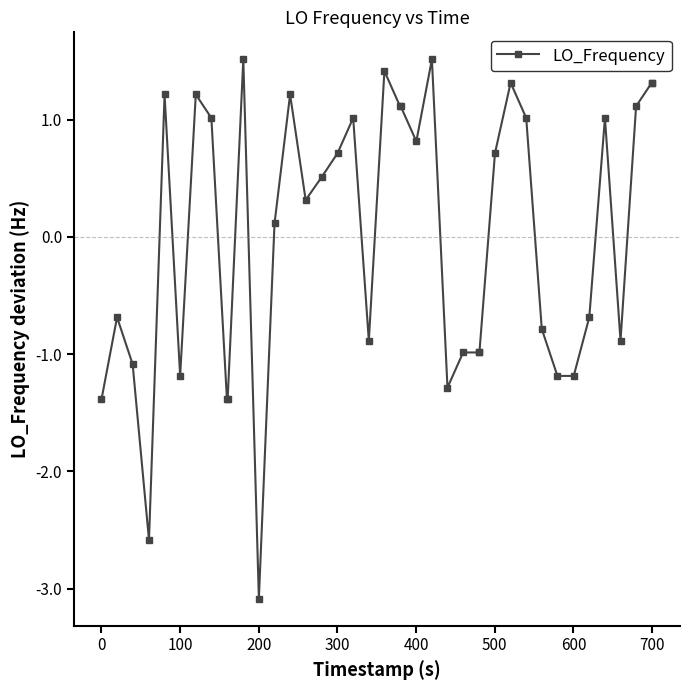

What is the difference between the second highest and second lowest values?

4.1